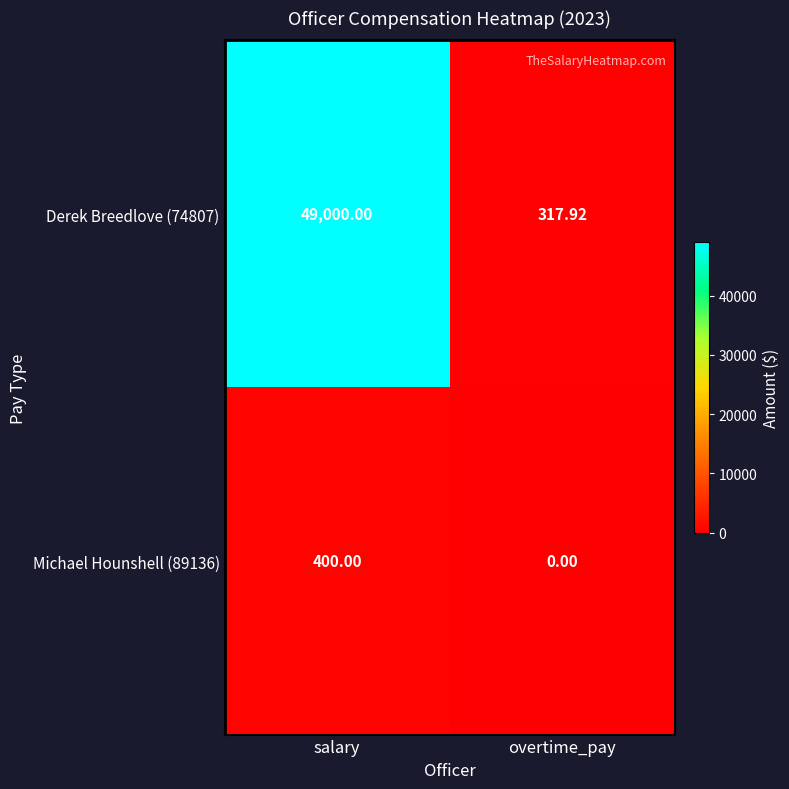

At which label is Derek Breedlove (74807) closest to 24658?

overtime_pay